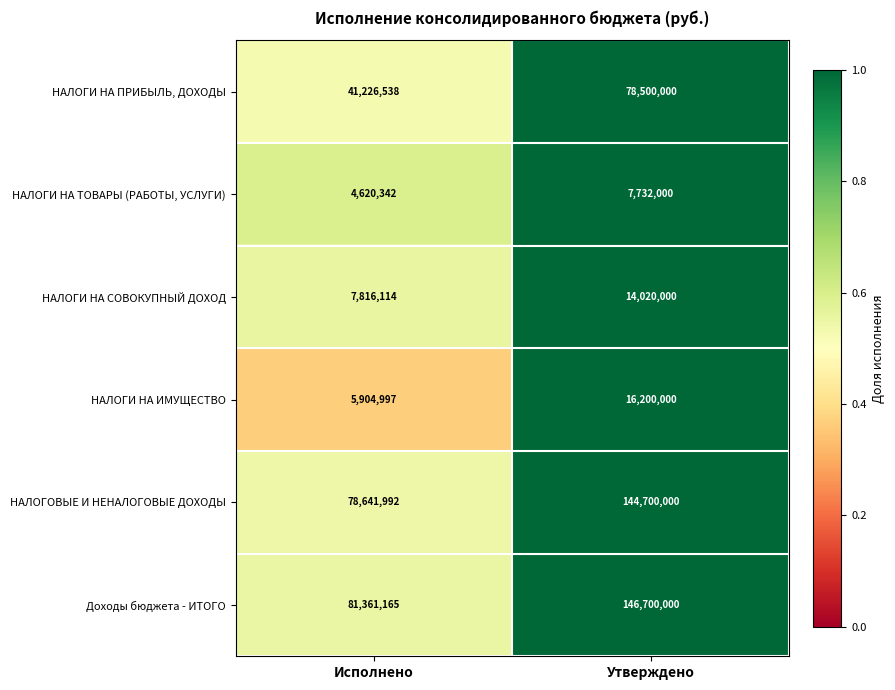

What is the spread (max minus min) of values at Исполнено?

76740823